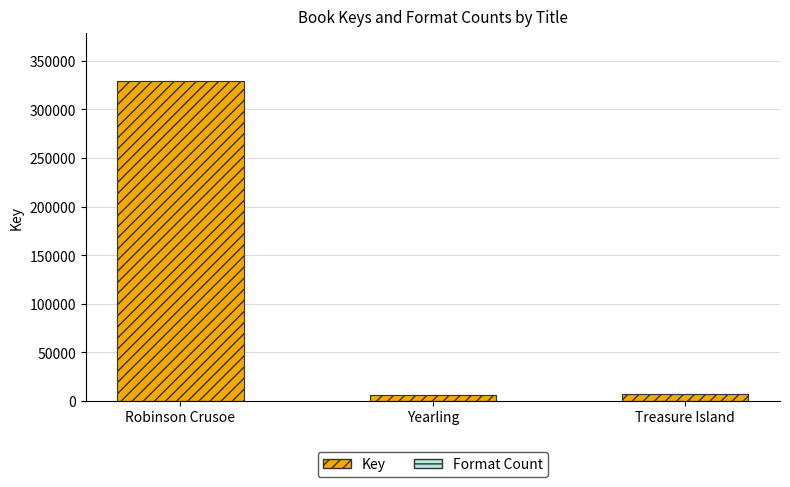

Which series changed the most between Yearling and Treasure Island?

Key